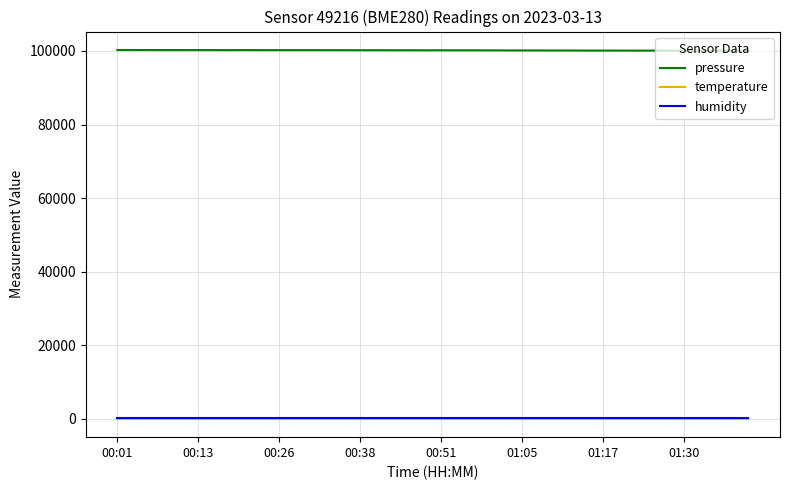

What is the minimum value for pressure?

100043.0